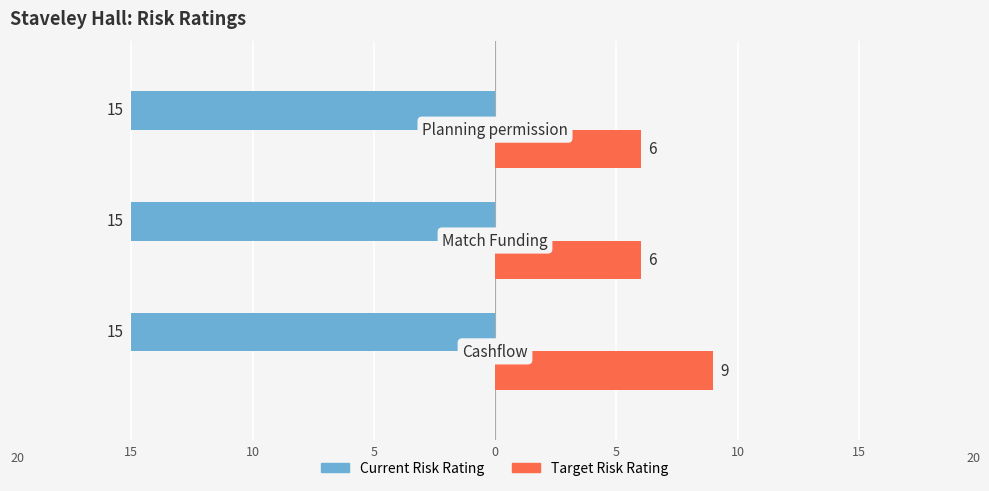

How many Target Risk Rating values are between 6 and 9?

3